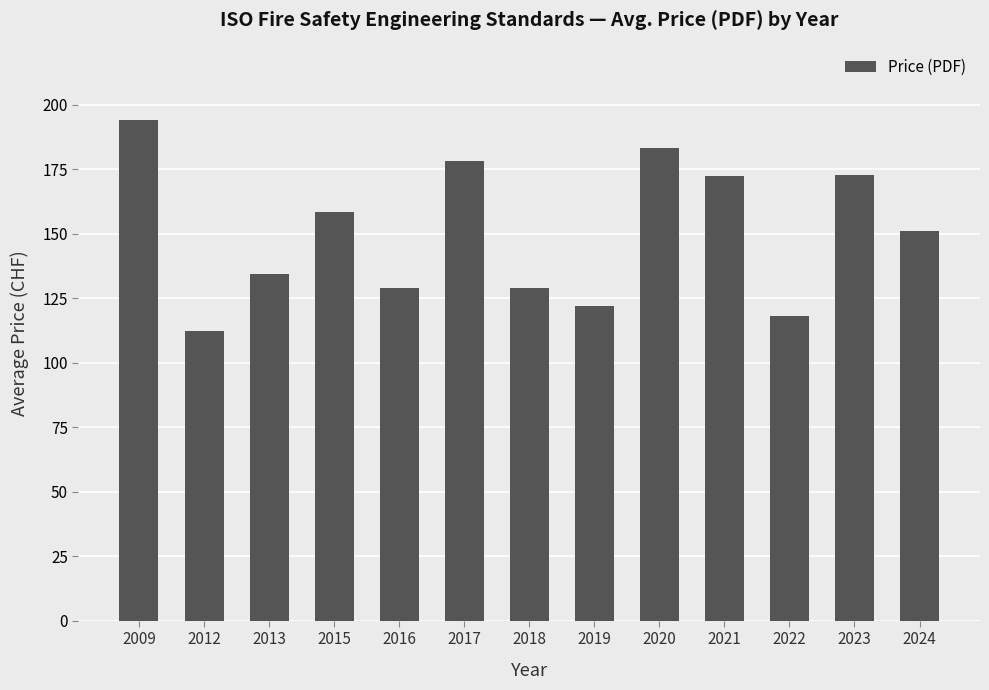

What is the ratio of the value at 2013 to the value at 2012?

1.2